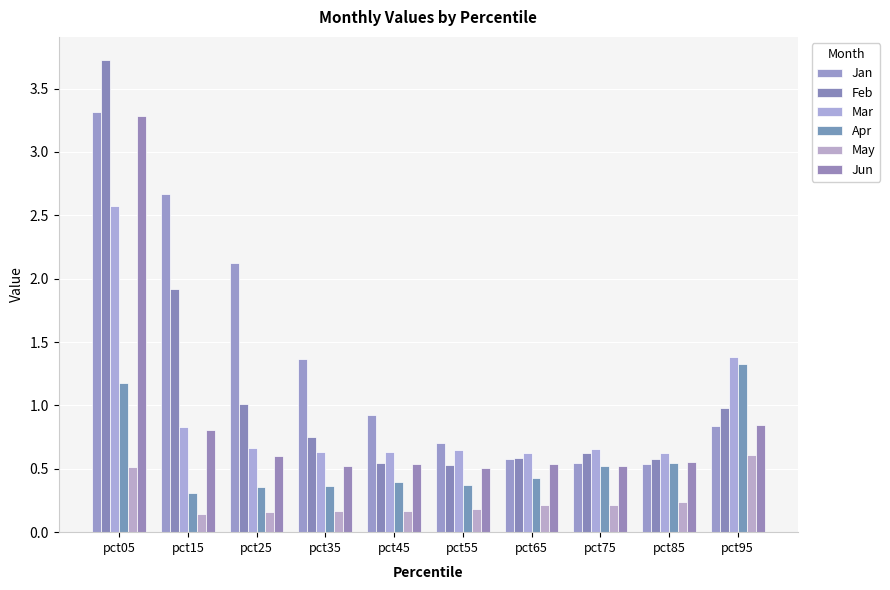

How many bars are there in each group?

6